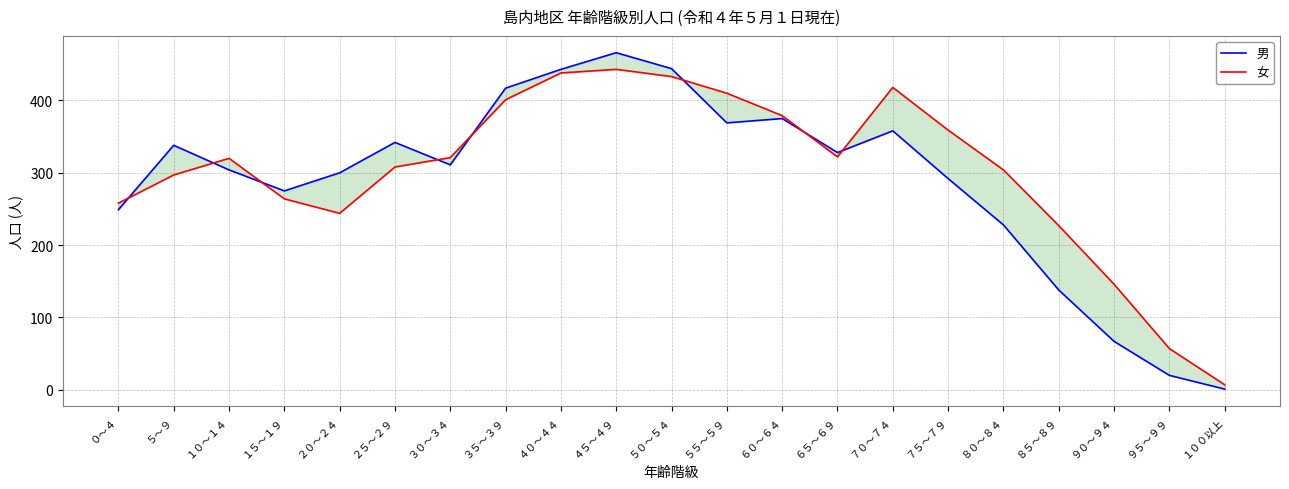

Which series has the largest total across all categories?

女